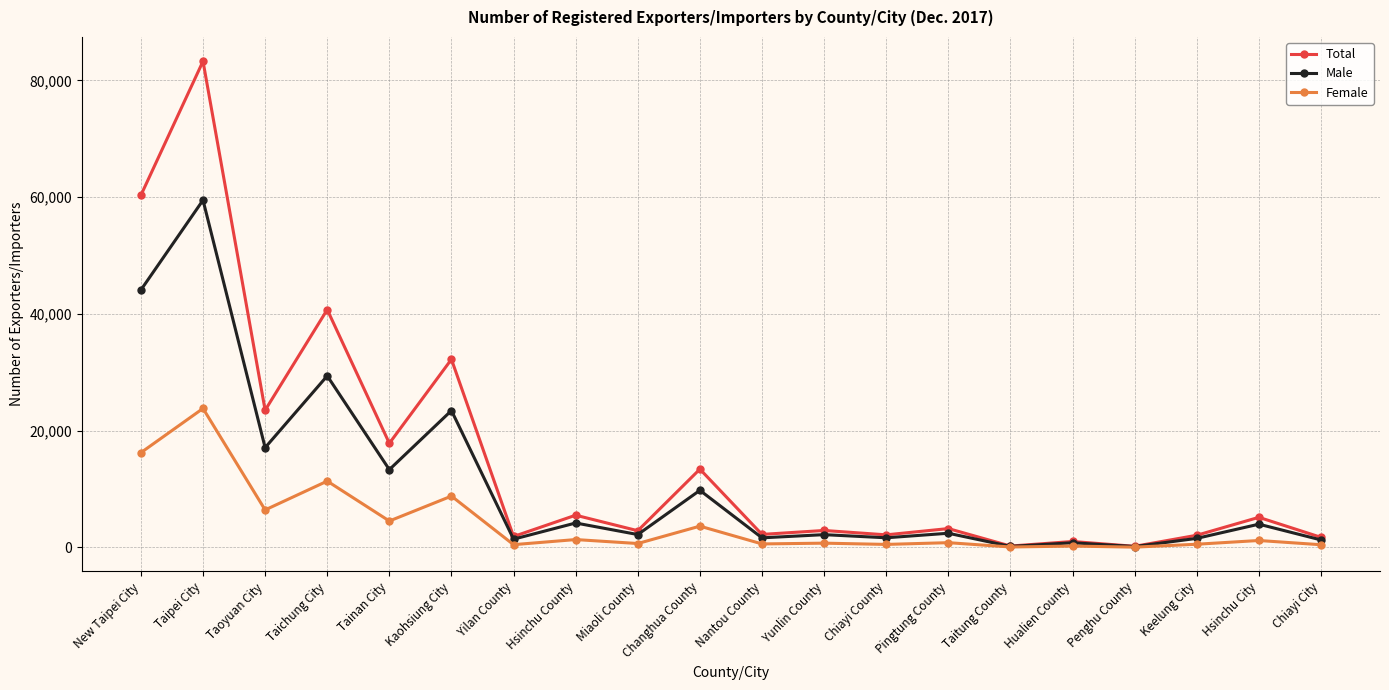

List the series in order of their peak value, highest first.

Total, Male, Female